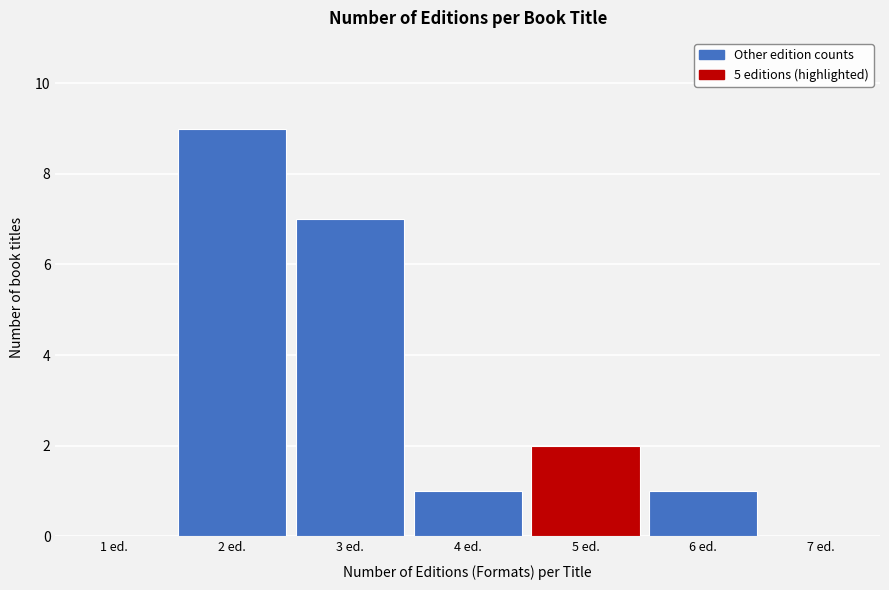

Reading left to right, list every bar in this chart as the range it spans on the x-axis followed by its height. The values are not printed on the chart, so give them approximately, as read against the axis.

0.5 to 1.5: 0
1.5 to 2.5: 9
2.5 to 3.5: 7
3.5 to 4.5: 1
4.5 to 5.5: 2
5.5 to 6.5: 1
6.5 to 7.5: 0